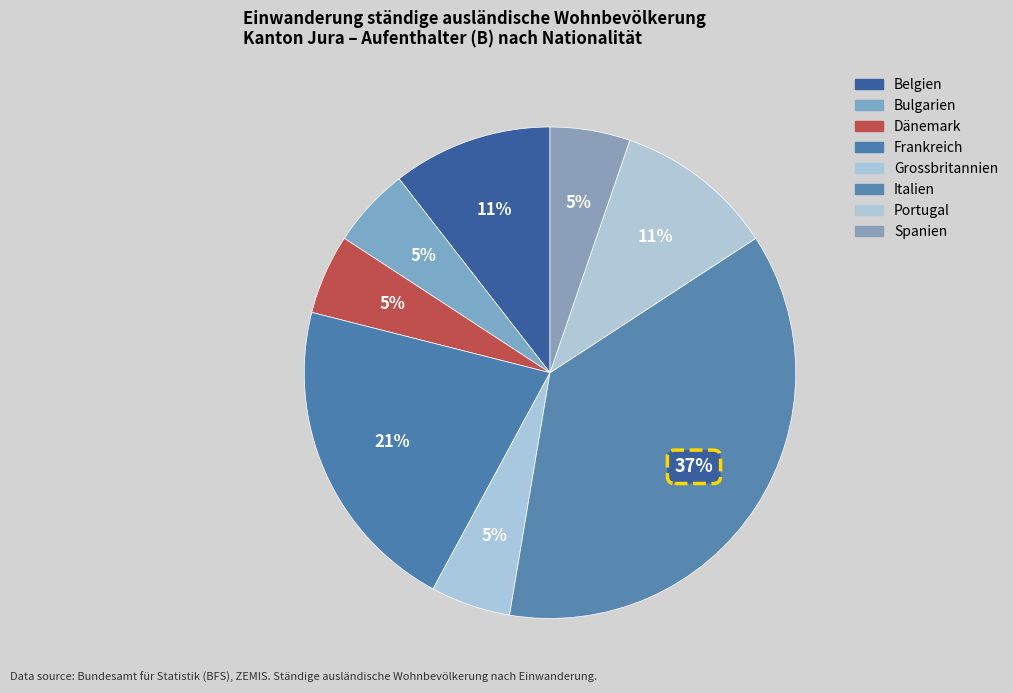

Count the number of slices in the pie.

8